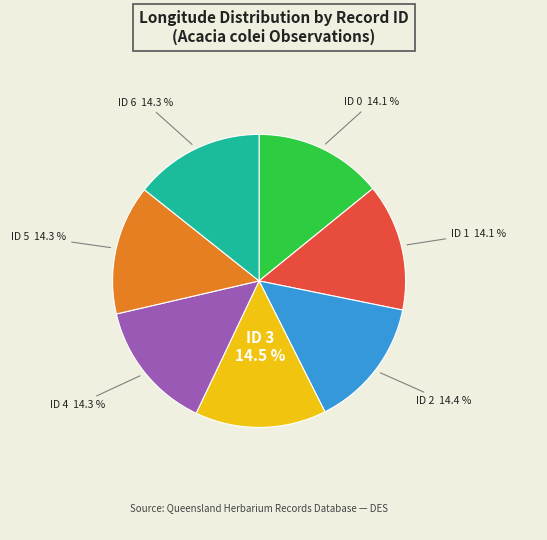

Does ID 3 represent more than half of the total?

No